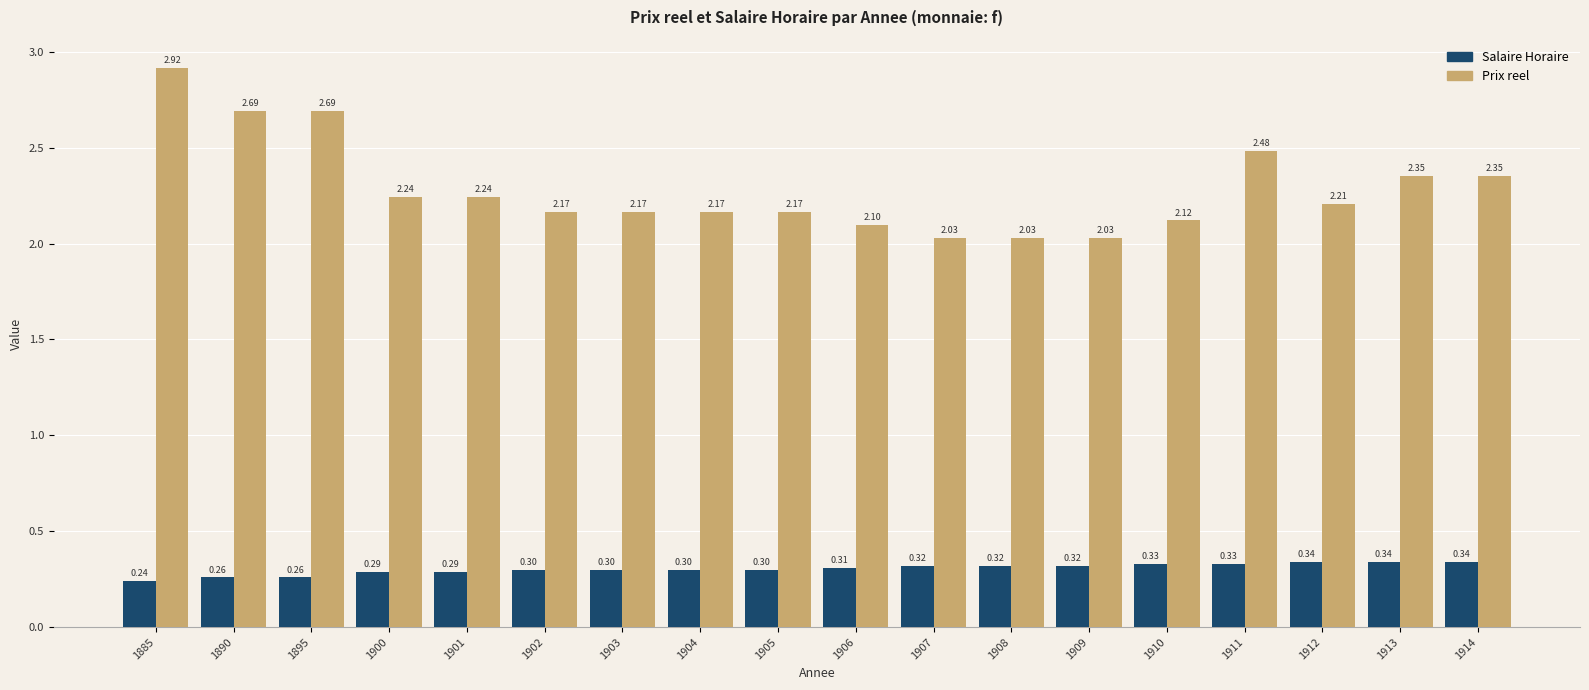

What is the difference between the second highest and minimum values in the Salaire Horaire series?

0.1